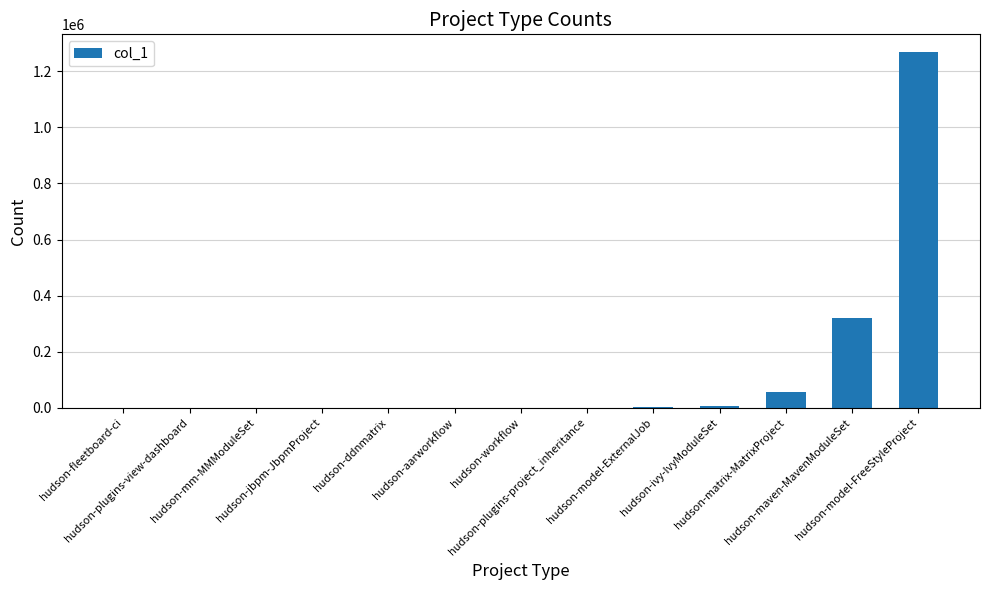

What is the maximum value shown in the chart?

1268108